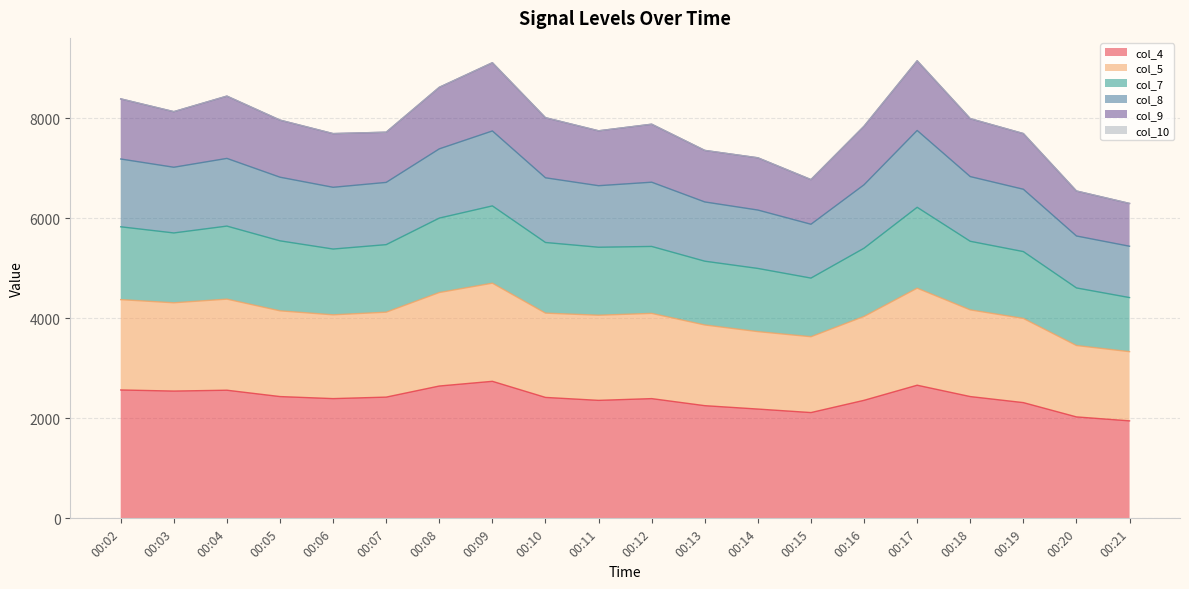

Does the chart have visible grid lines?

Yes